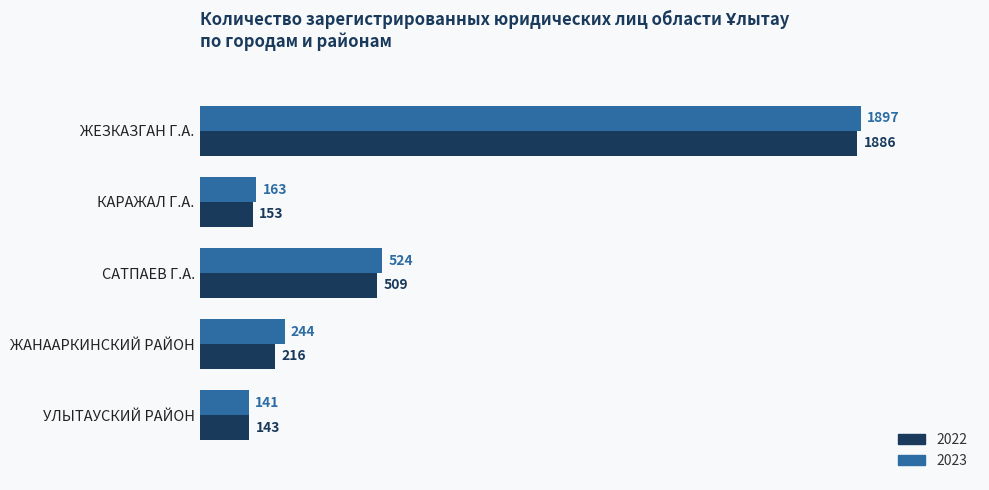

Between КАРАЖАЛ Г.А. and УЛЫТАУСКИЙ РАЙОН, which series saw the biggest shift?

2023